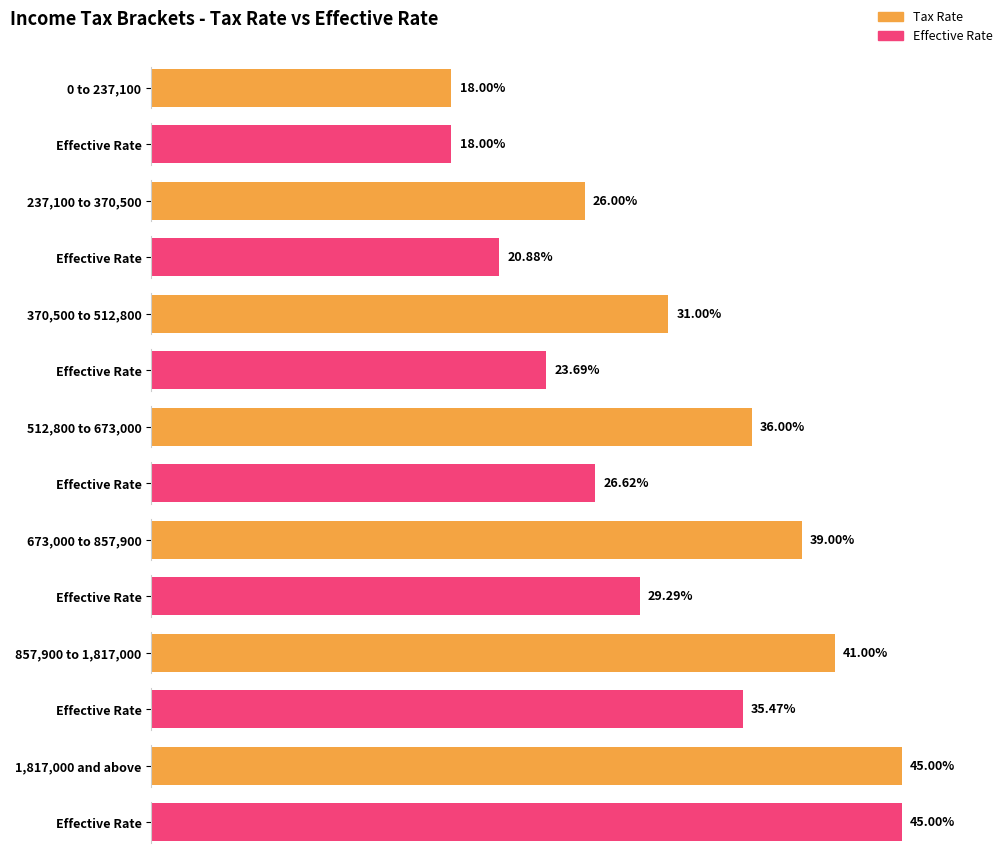

What is the average value of the Effective Rate series?

0.3